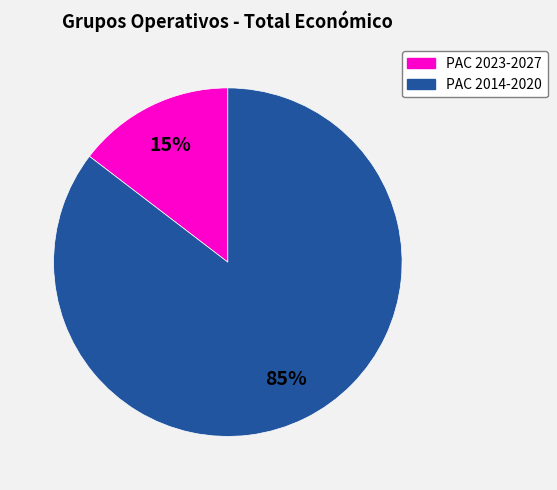

Does any single category account for the majority?

Yes